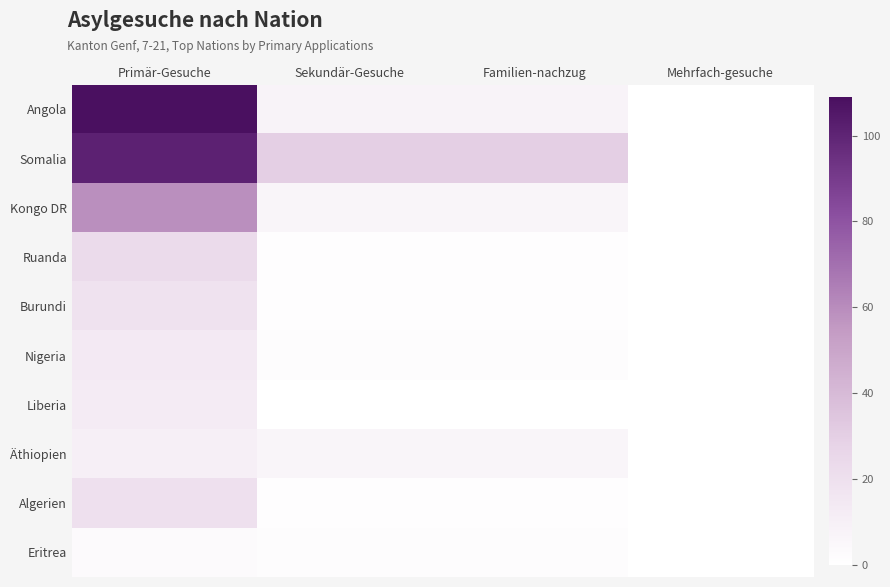

What is the total value across all series at Familien-nachzug?

57